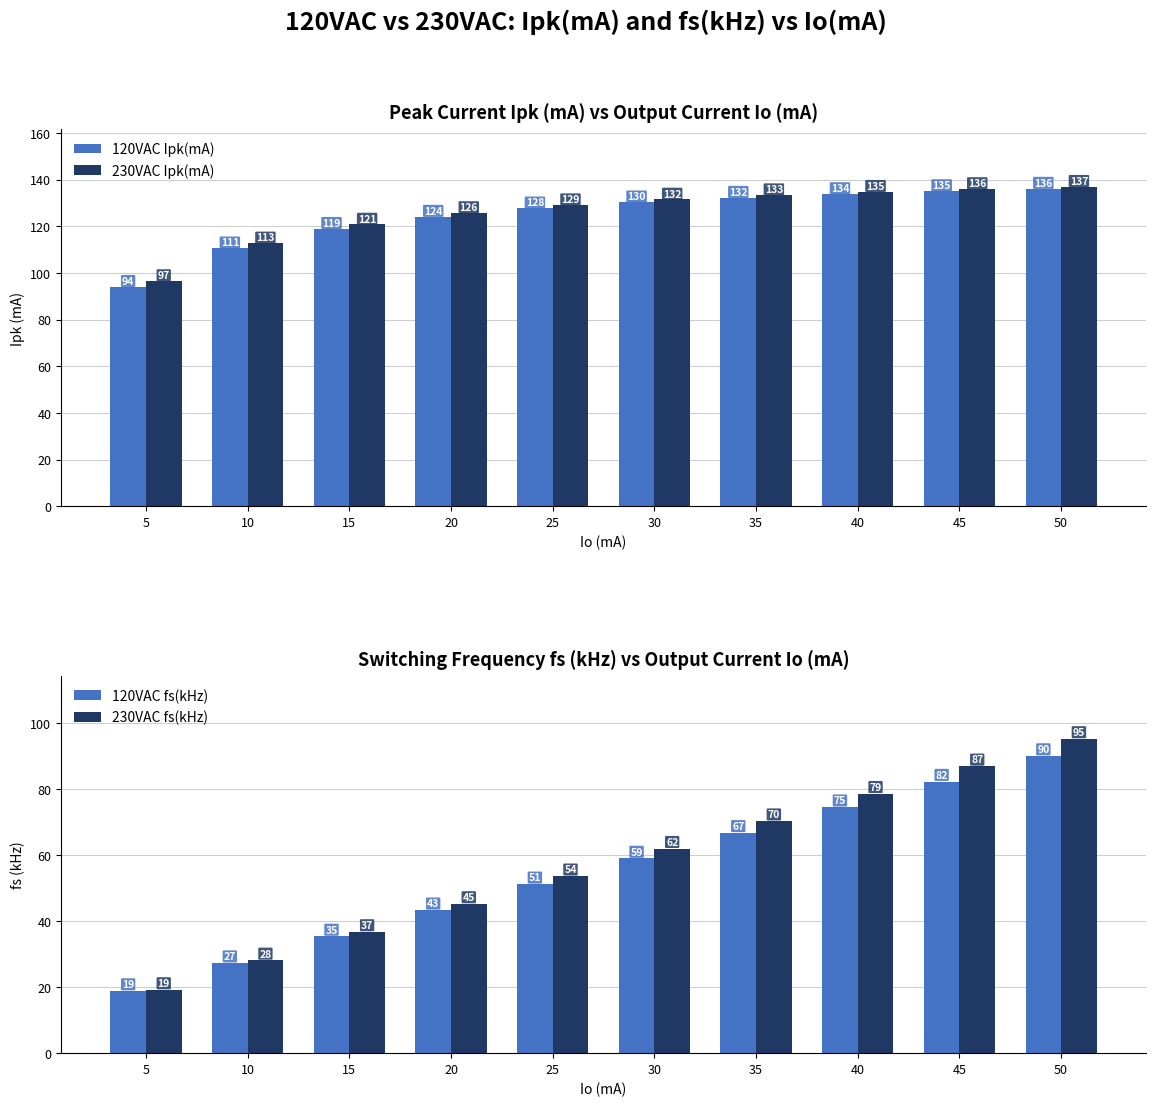

What is the difference between the maximum and minimum values in the 230VAC fs(kHz) series?

76.1